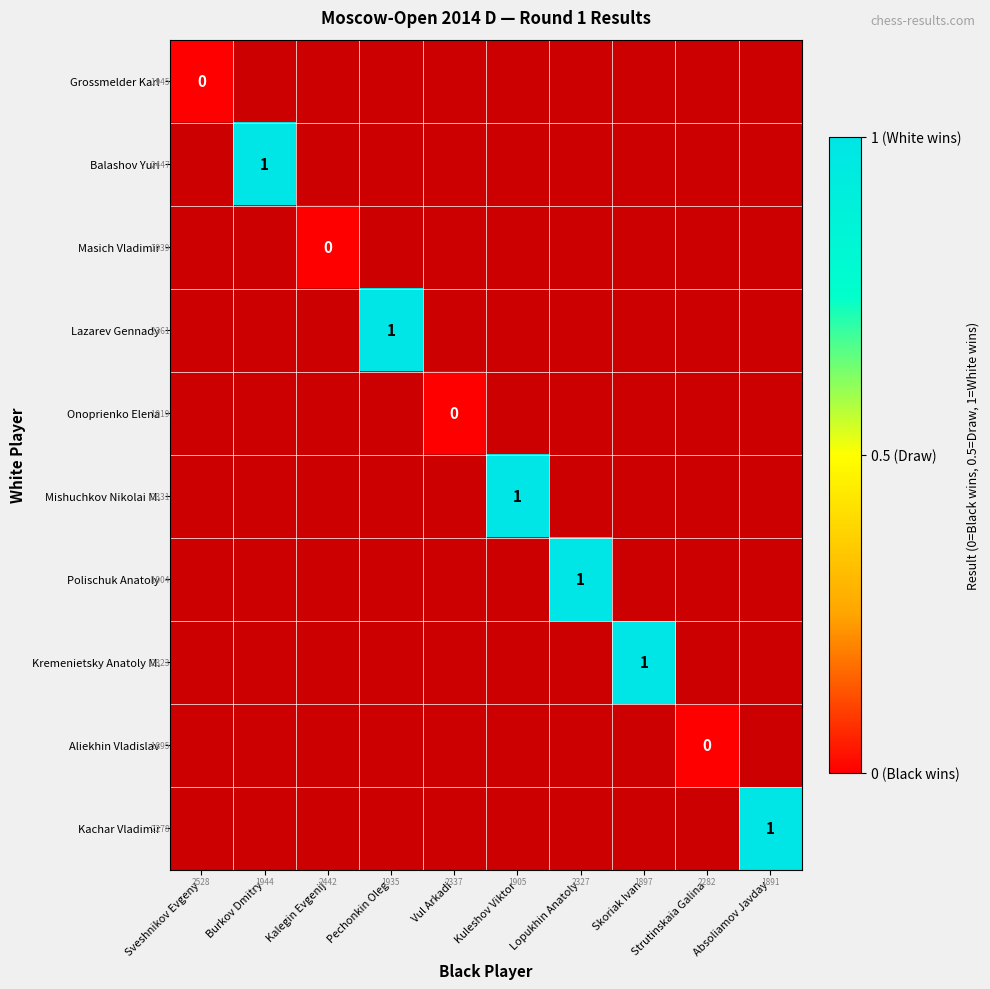

Count the number of categories in the chart.

10